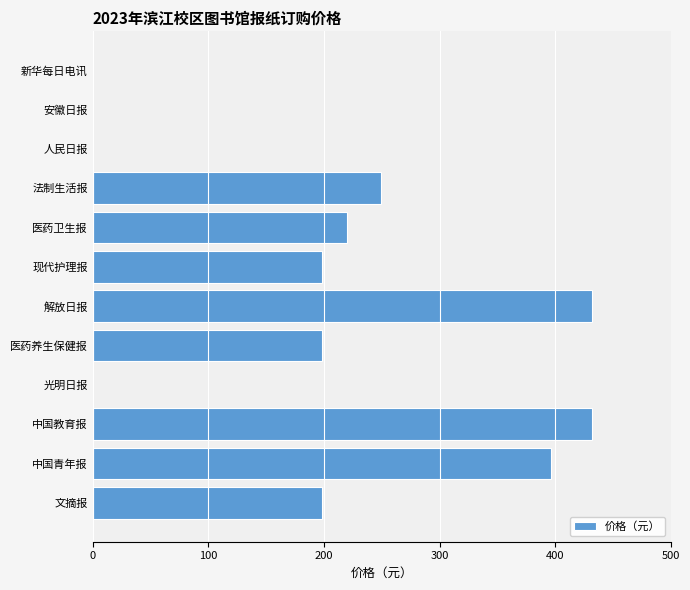

Reading bottom to top, list all the values displayed in this chart.

文摘报=198	中国青年报=396	中国教育报=432	光明日报=0	医药养生保健报=198	解放日报=432	现代护理报=198	医药卫生报=220	法制生活报=249	人民日报=0	安徽日报=0	新华每日电讯=0